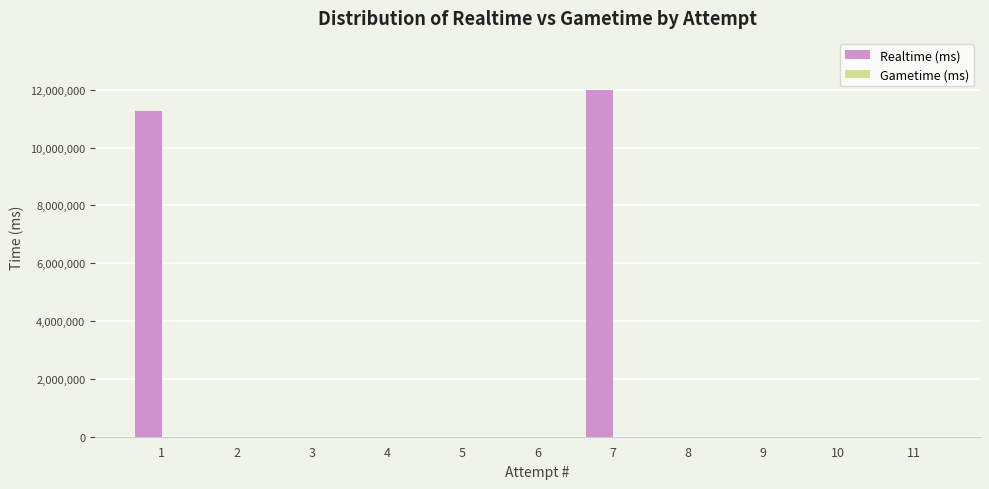

What is the maximum value shown in the chart?

11995936